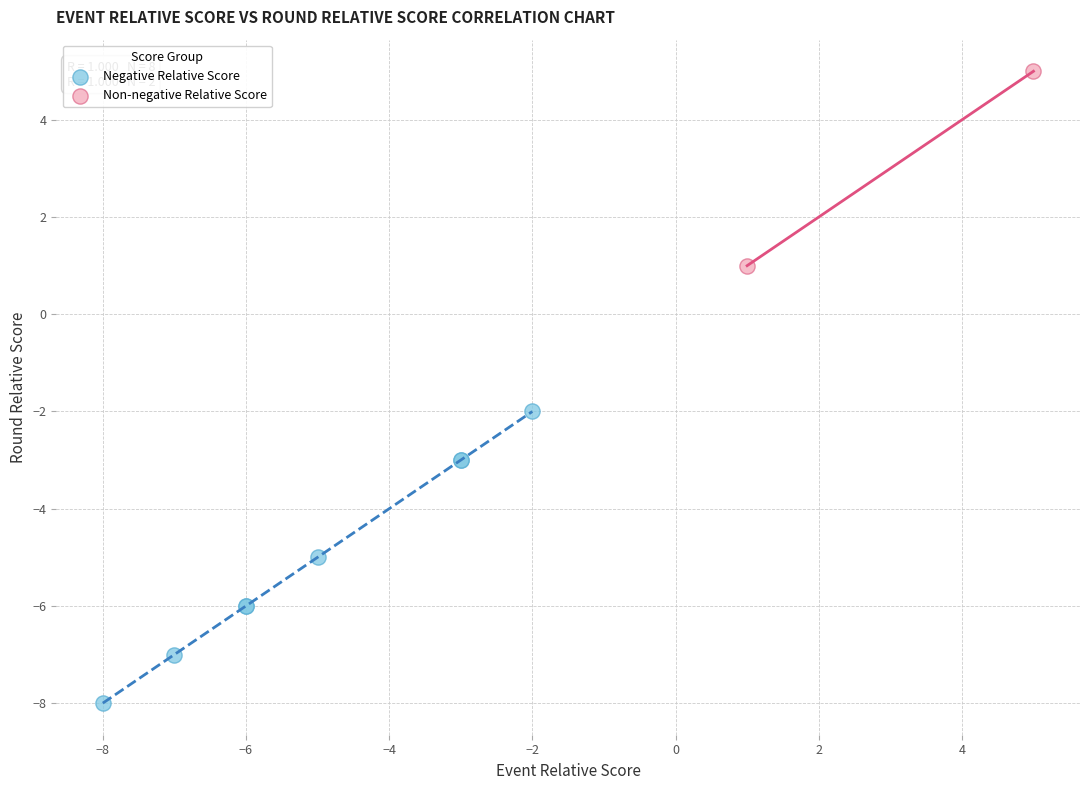

Which series reaches the minimum Y coordinate?

Negative Relative Score